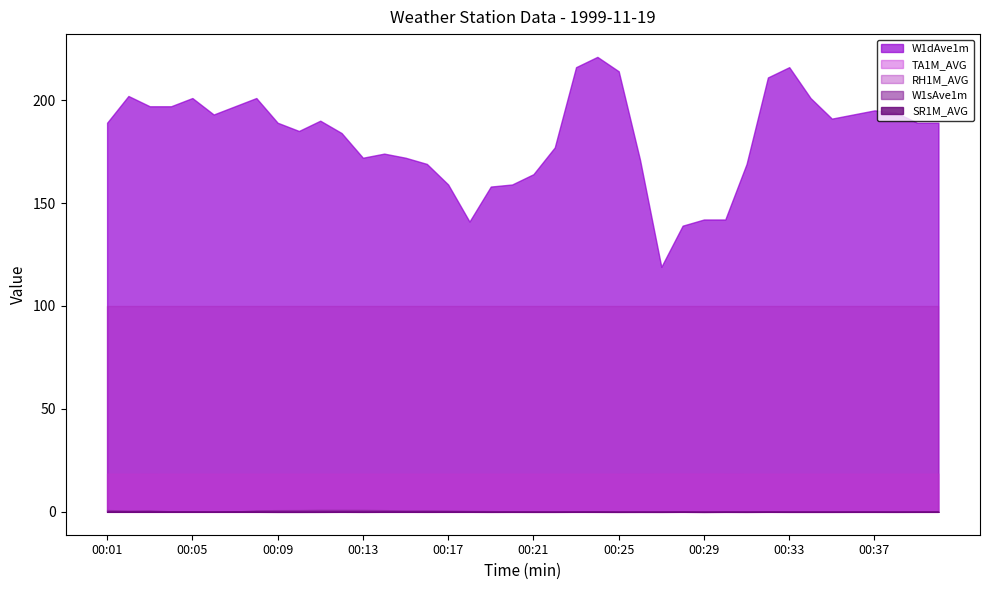

Does the chart display data point markers on the line(s)?

No